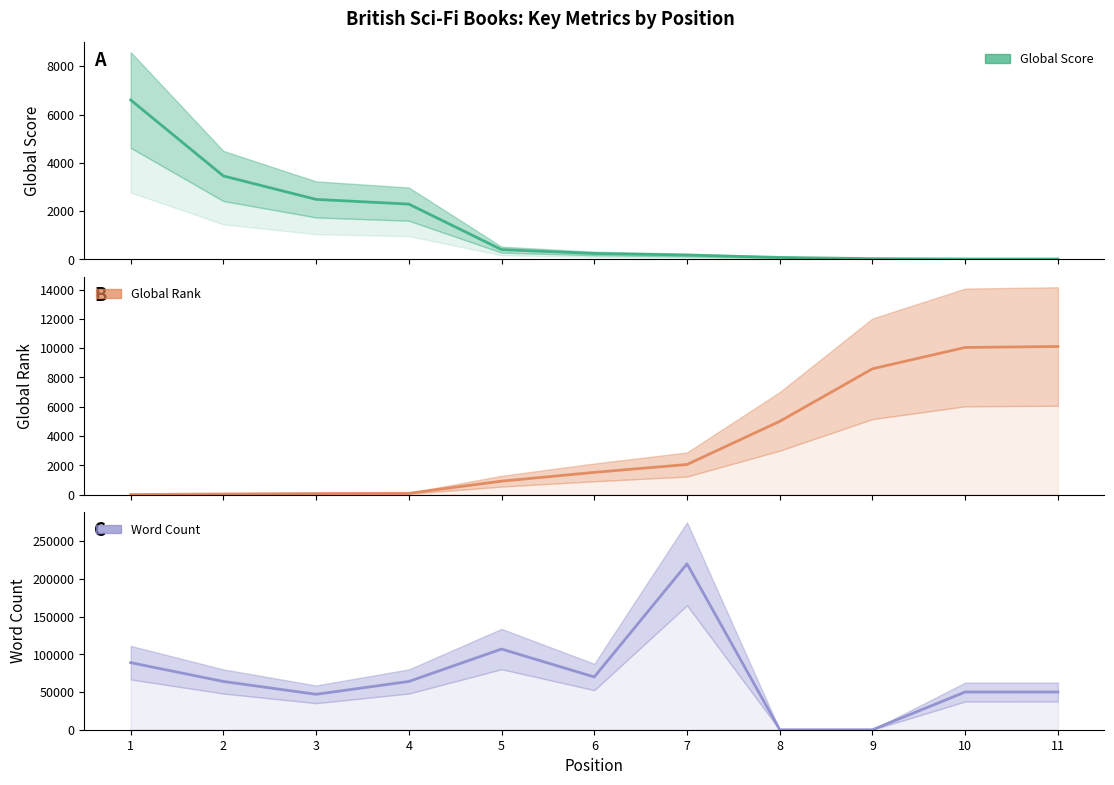

True or false: Word Count has a value of 0 at 8.

True